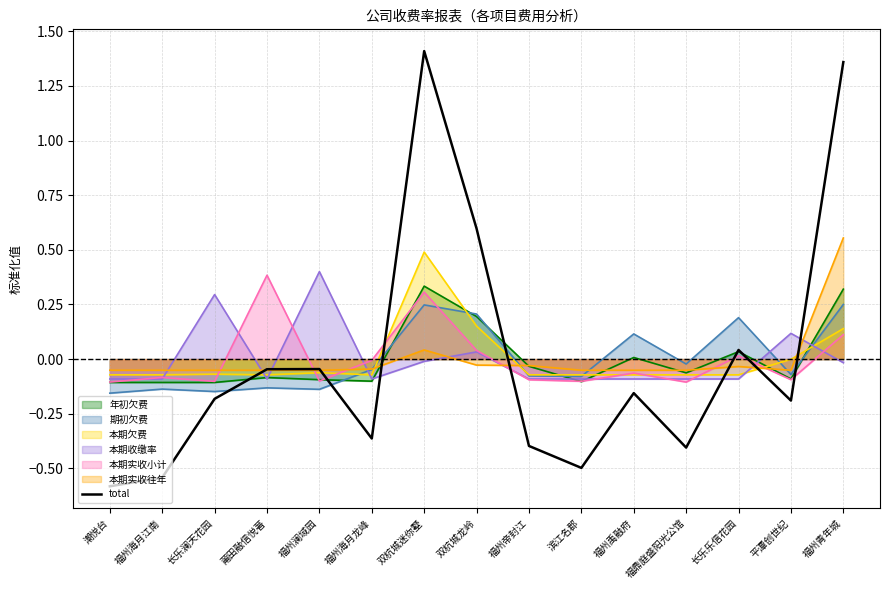

The value at 福州澜域园 is -0.0. True or false?

True